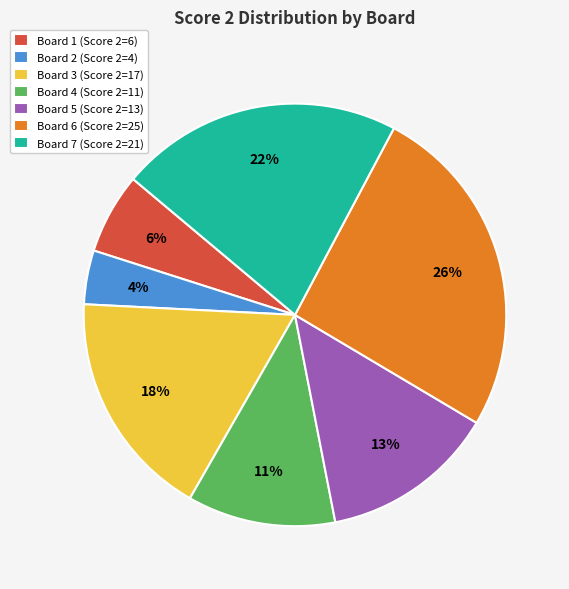

To the nearest percent, what is the difference between the largest and smallest slice percentages?

22%